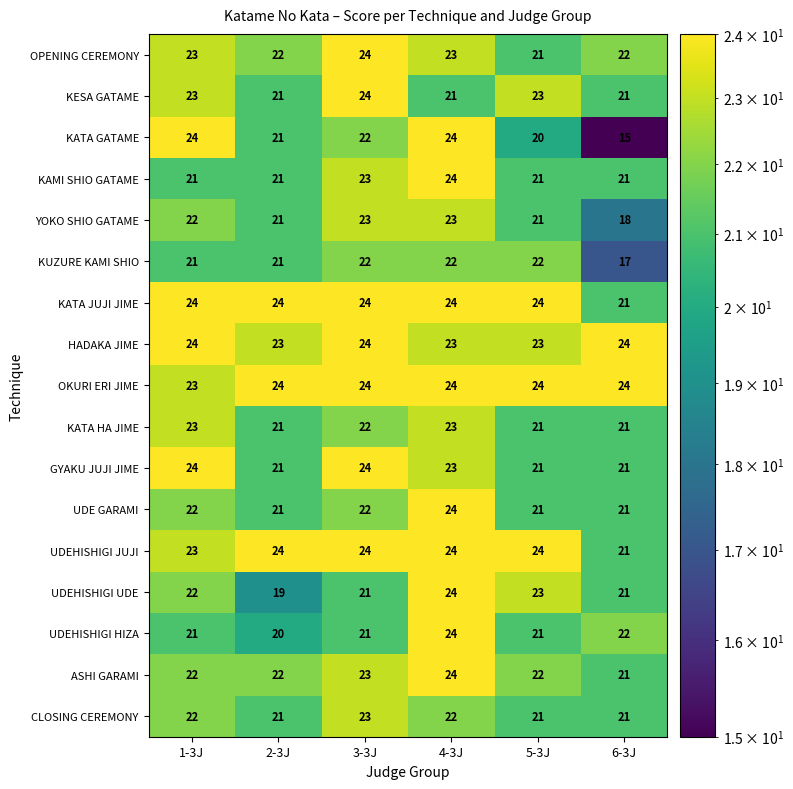

Which label corresponds to the smallest value in the chart?

6-3J